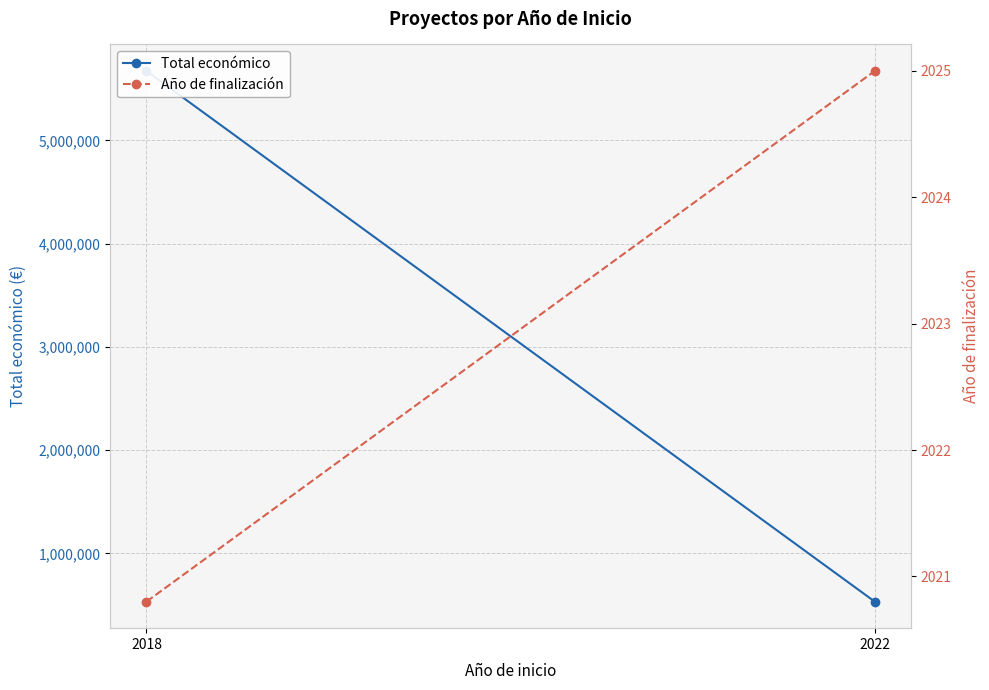

What is the difference between the Total económico values at 2018 and 2022?

5139689.0